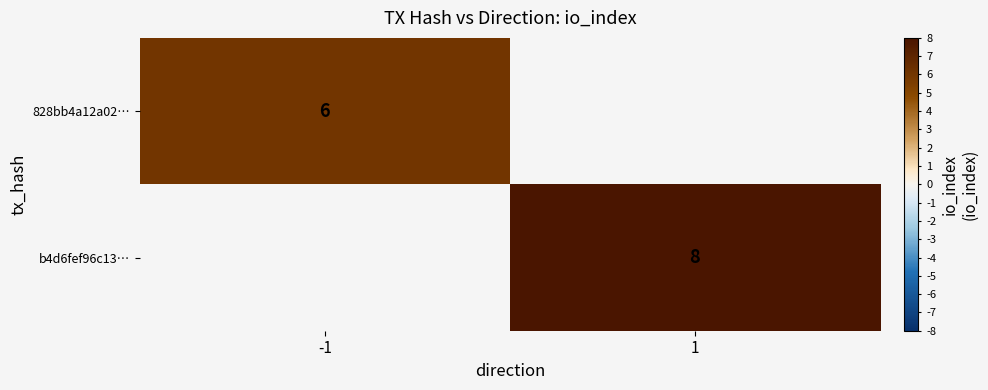

The value of b4d6fef96c13… at 1 is 11. True or false?

False